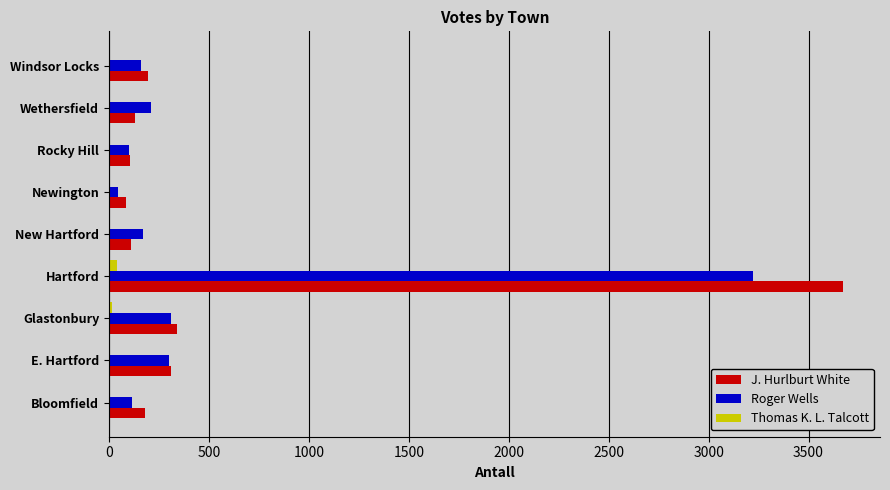

At which category is the sum across all series the highest?

Hartford